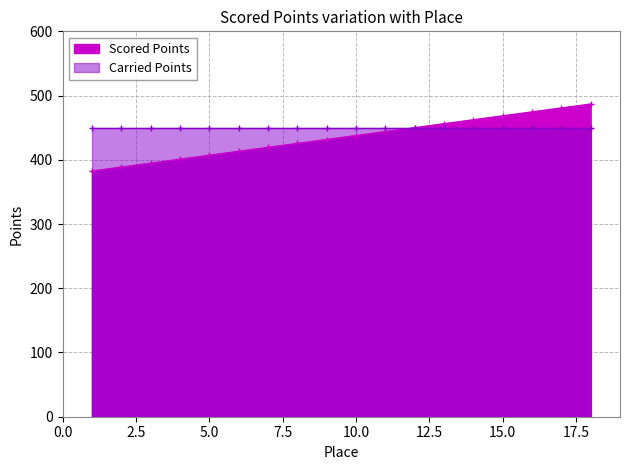

True or false: there are more than 0 points higher than both neighbors.

False